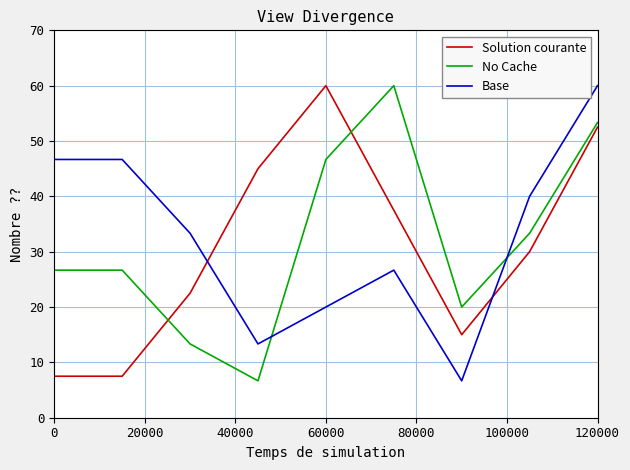

True or false: No Cache and Solution courante intersect in this chart.

True